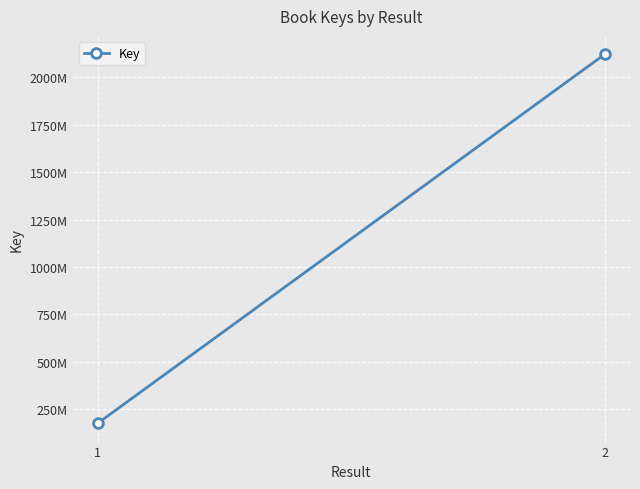

Rank the categories by value from highest to lowest.

2, 1